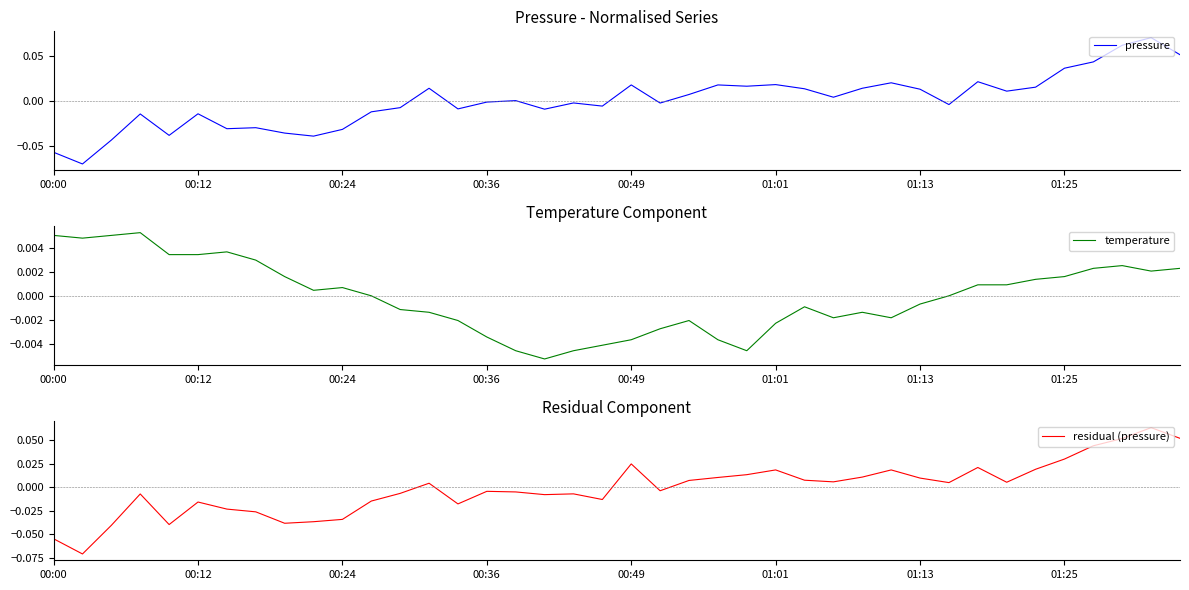

How many data points does each series have?

40